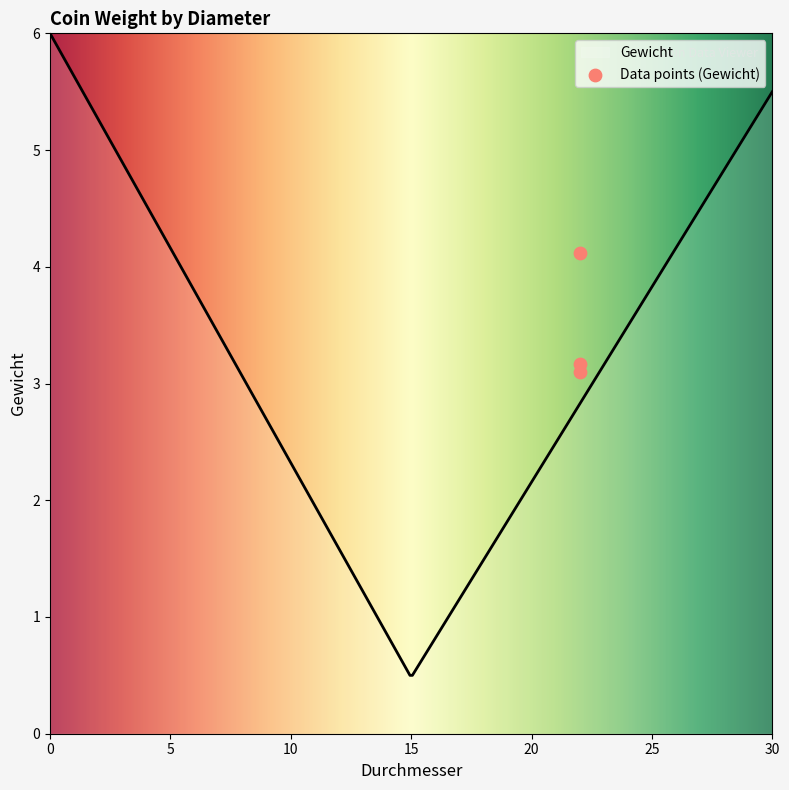

What is the change in value from 22.0 to 22.0?

-1.0